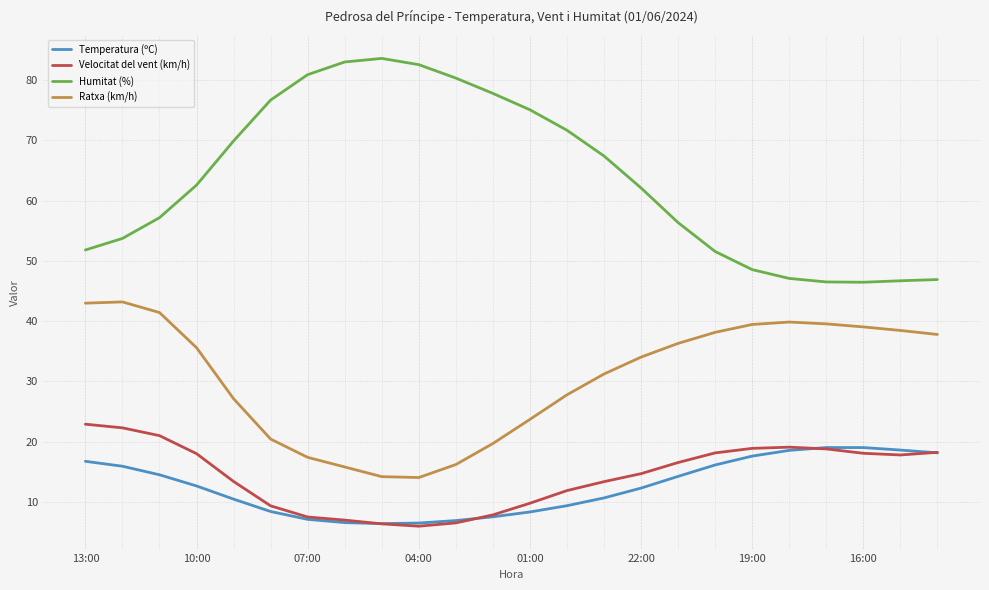

Which series has the largest total across all categories?

Humitat (%)